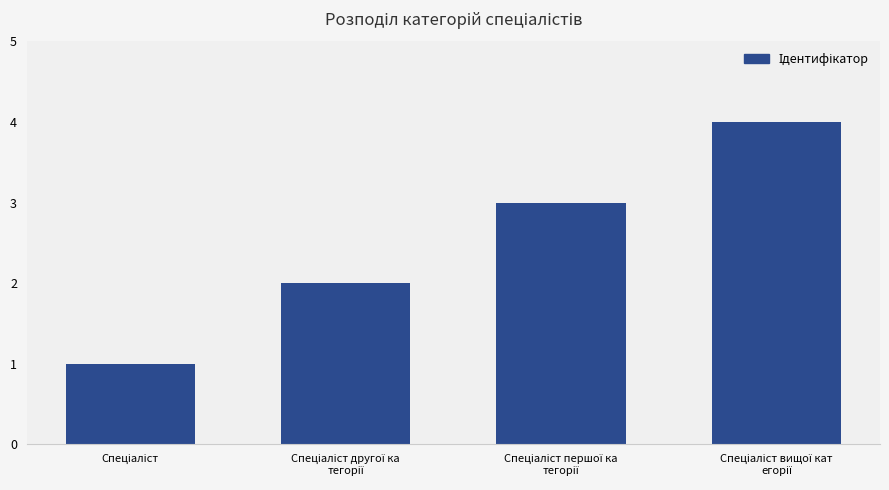

Count the values in the range 2 to 4.

3